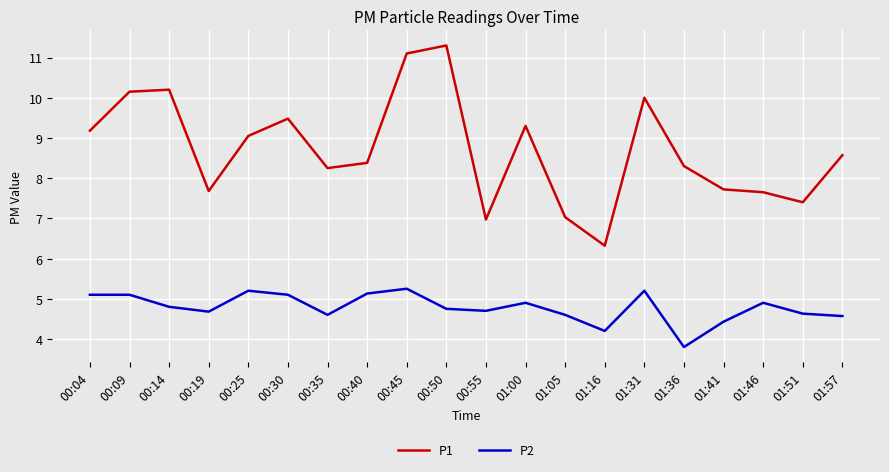

Which series has the largest total across all categories?

P1